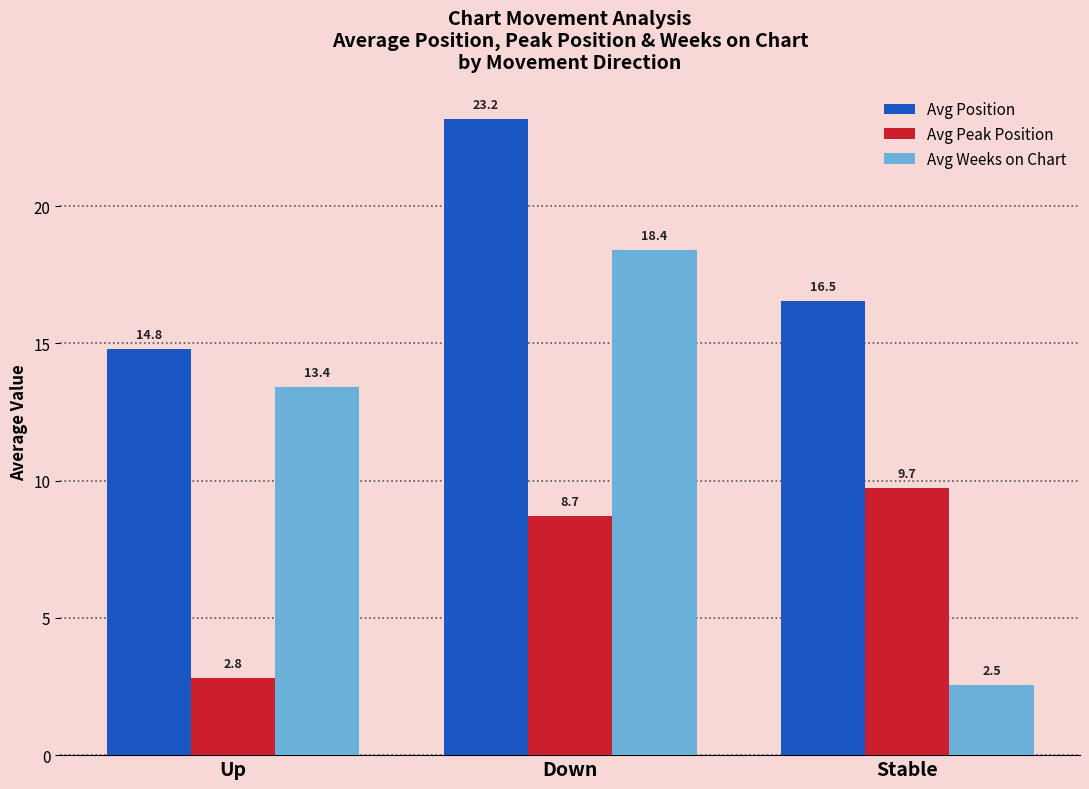

Reading left to right, extract all data points from this chart.

Avg Position: 14.8	23.2	16.5
Avg Peak Position: 2.8	8.7	9.7
Avg Weeks on Chart: 13.4	18.4	2.5